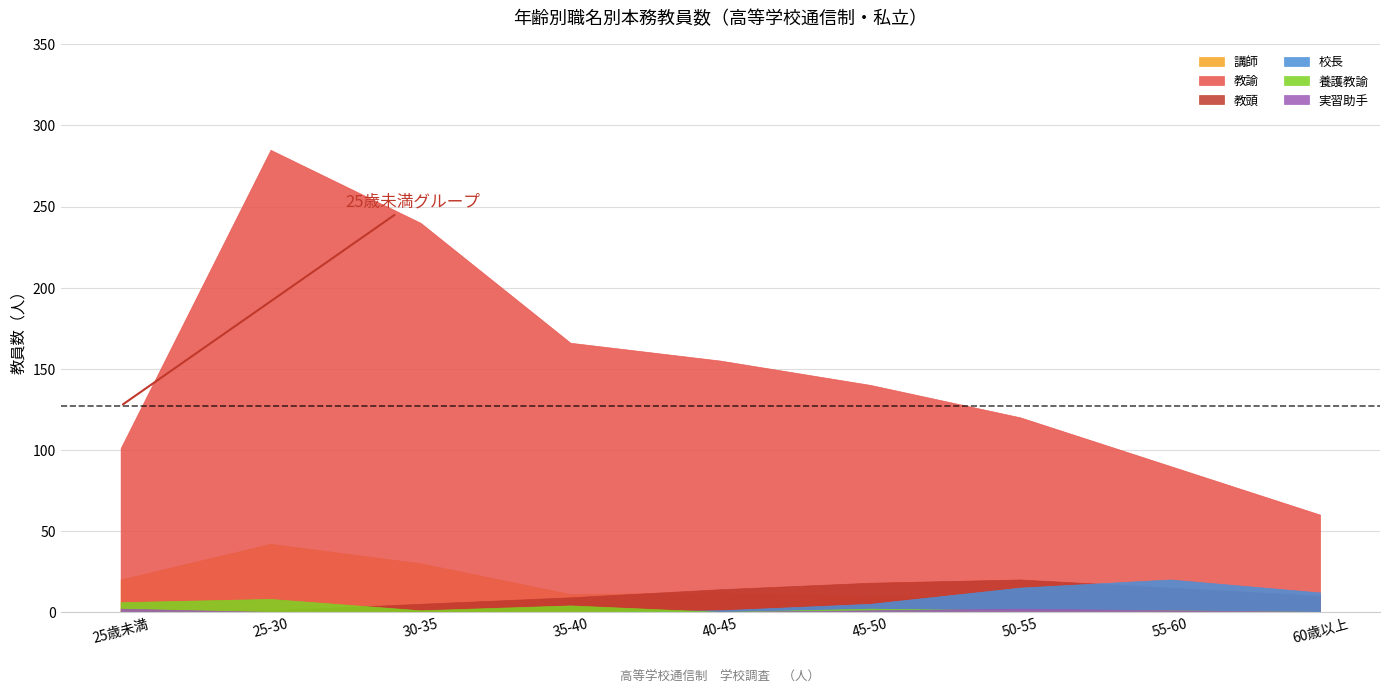

At which category does the chart reach its minimum across all series?

45歳～50歳未満